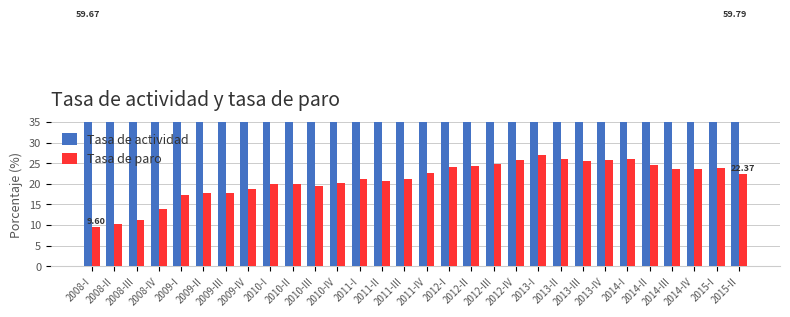

List the labels in order of Tasa de actividad value, smallest first.

2015-I, 2014-I, 2014-III, 2014-II, 2008-I, 2014-IV, 2015-II, 2013-IV, 2009-IV, 2013-II, 2013-III, 2009-III, 2008-II, 2010-I, 2011-I, 2013-I, 2008-III, 2012-IV, 2010-IV, 2011-IV, 2009-II, 2012-I, 2008-IV, 2010-III, 2009-I, 2010-II, 2011-II, 2011-III, 2012-II, 2012-III